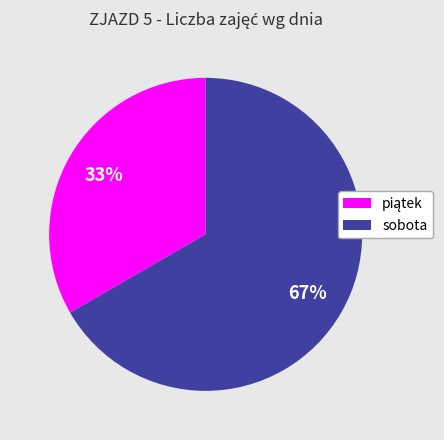

What is the majority slice?

sobota